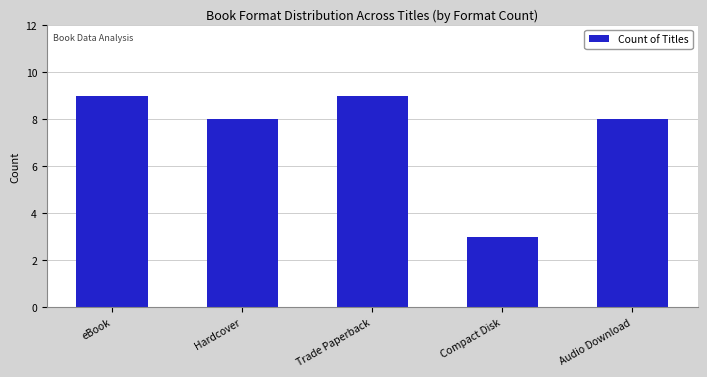

Are the bars grouped side by side (vs. stacked)?

No